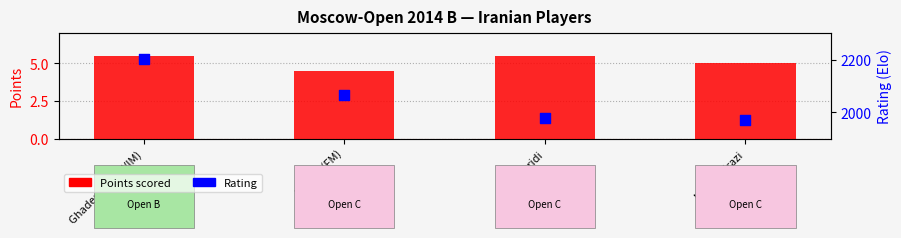

Is the value of Rating at Nejadshirazi greater than the value of Points scored at Faridi?

Yes